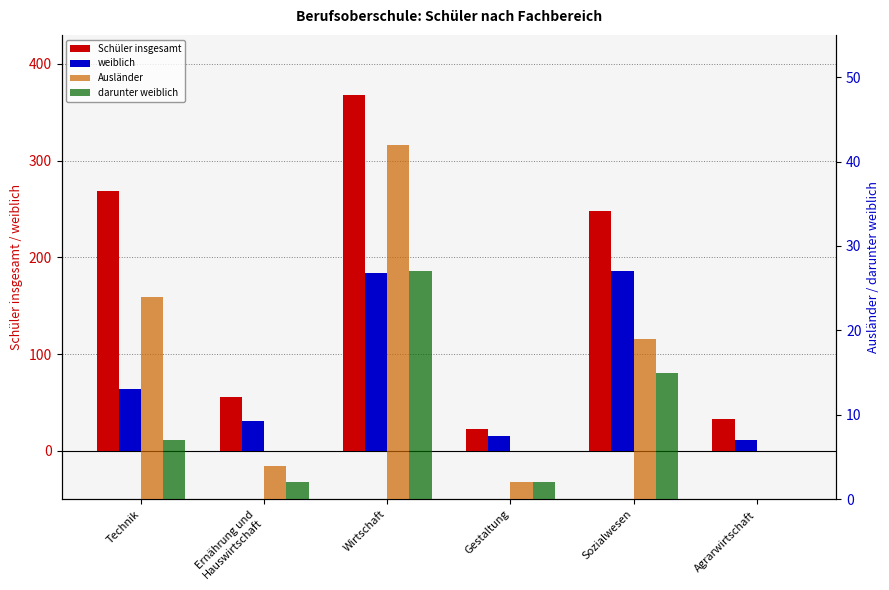

What are all the series names shown in the legend?

Schüler insgesamt, weiblich, Ausländer, darunter weiblich